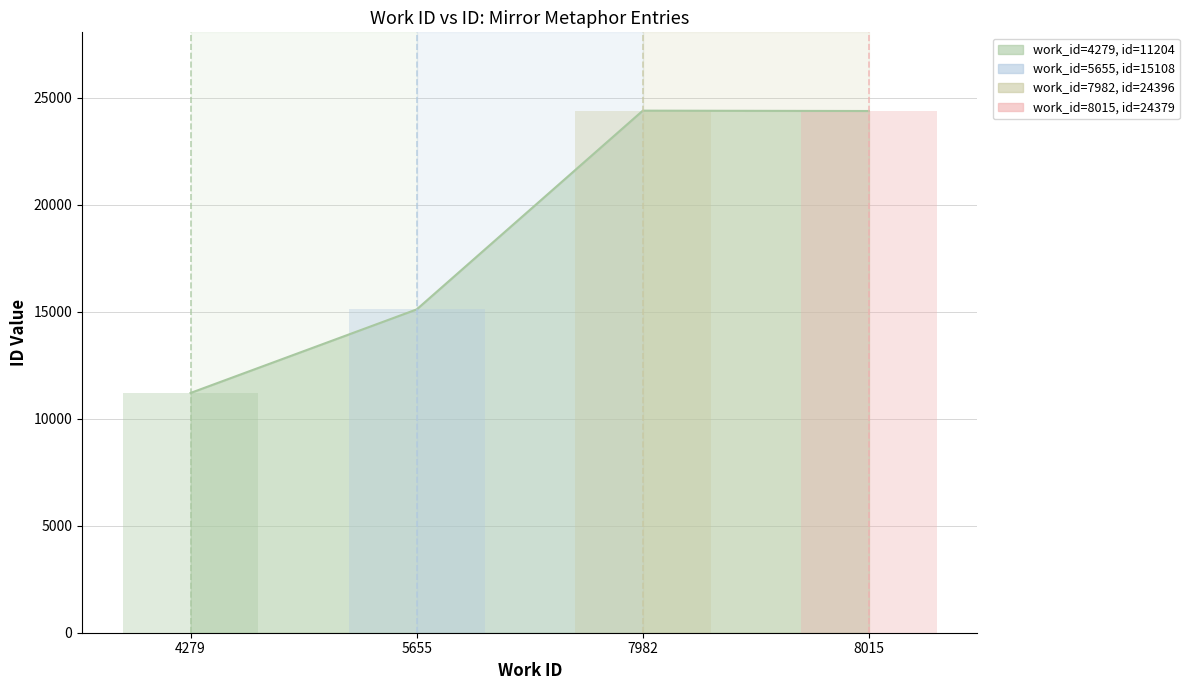

Between 8015 and 5655, which is larger?

8015